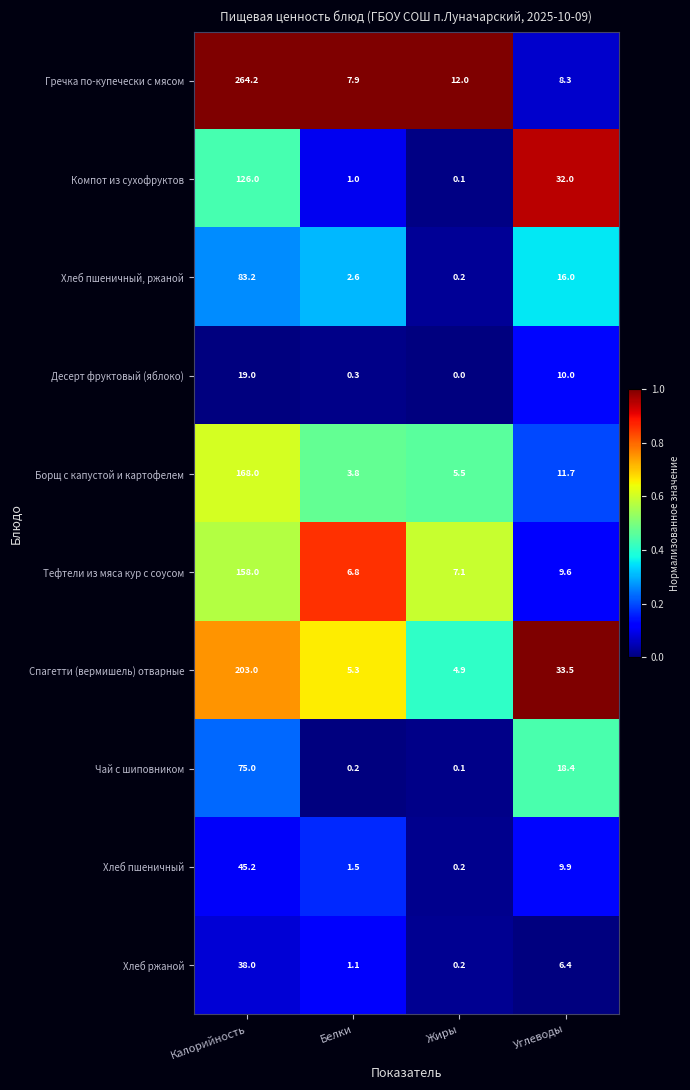

Which series has the largest total across all categories?

Гречка по-купечески с мясом